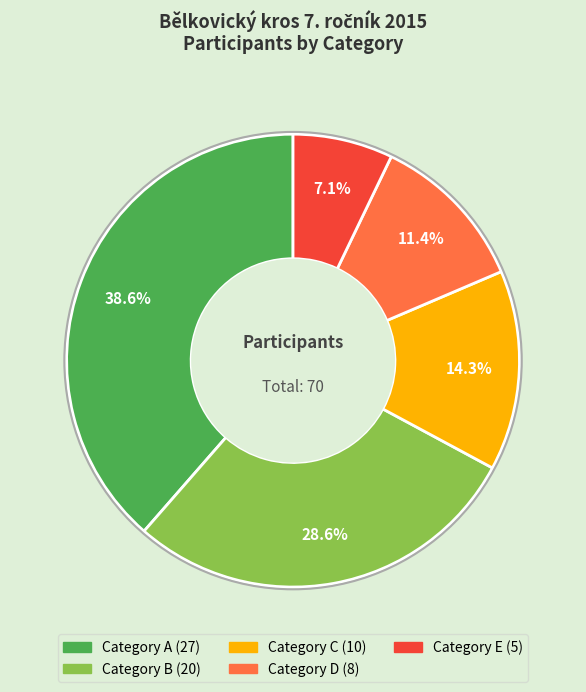

Is there a majority slice in this chart?

No